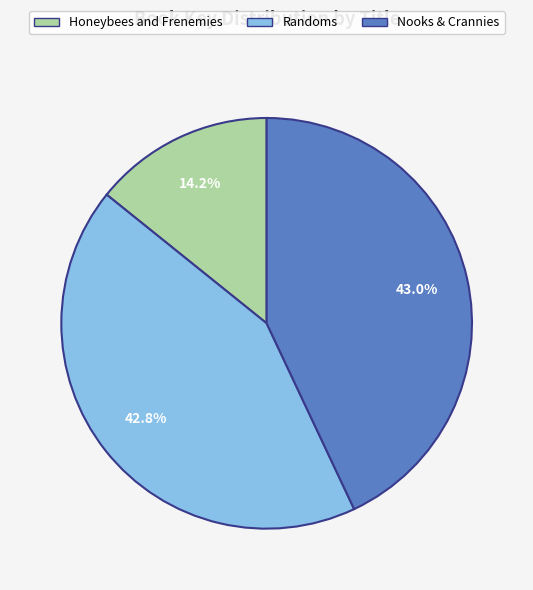

What is the ratio of the value at Randoms to the value at Honeybees and Frenemies?

3.0